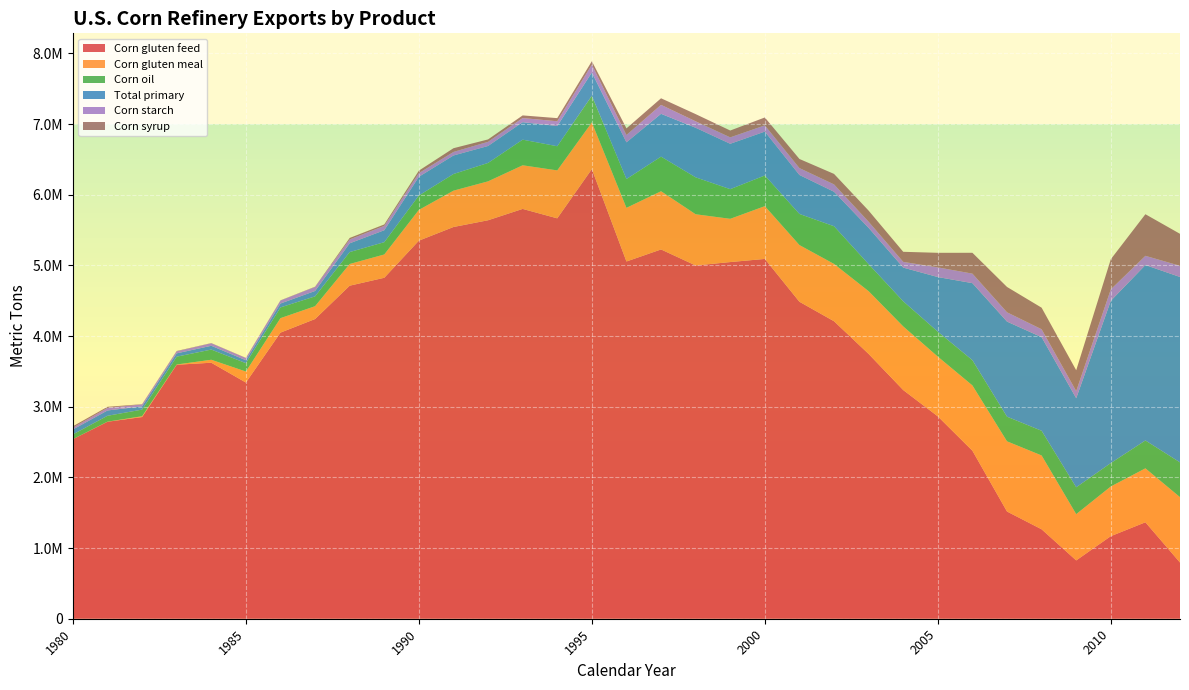

At which category is the sum across all series the highest?

1995